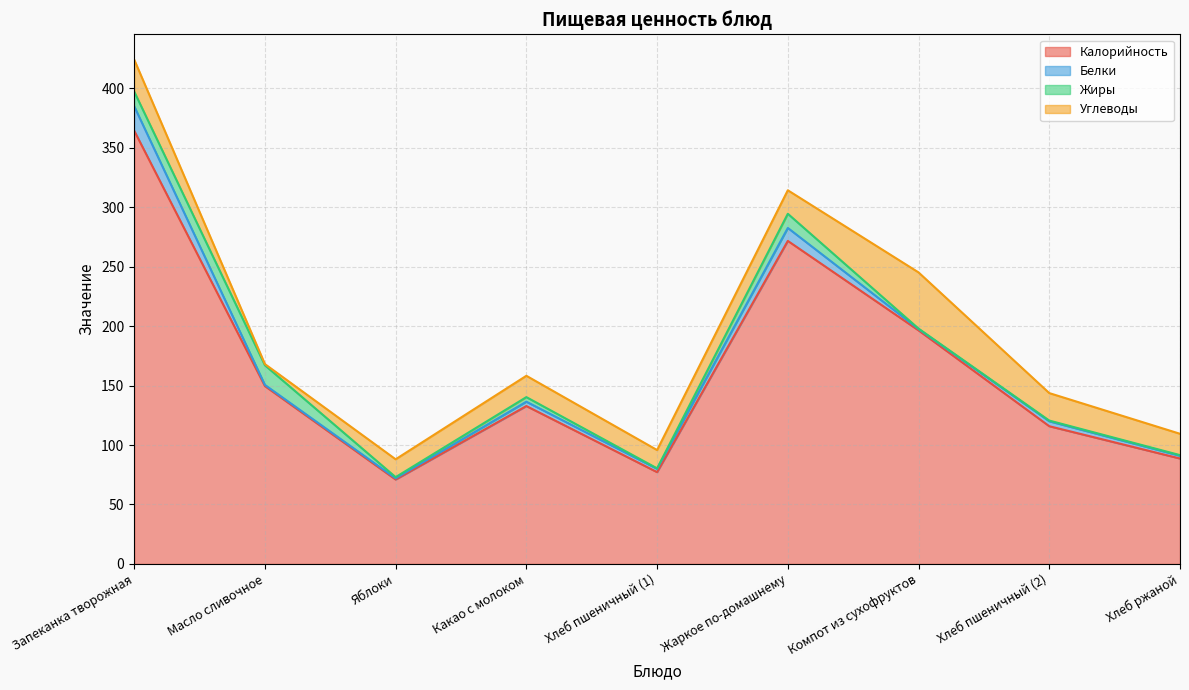

Reading right to left, list all the values displayed in this chart.

Калорийность: 88.7	115.8	196.4	271.6	77.2	132.8	71.0	149.5	364.2
Белки: 2.3	4.1	1.2	10.9	2.8	3.7	1.0	1.0	20.6
Жиры: 0.5	0.6	0.3	11.9	0.4	3.8	1.0	16.5	12.3
Углеводы: 17.9	23.1	47.3	19.8	15.4	17.9	15.0	1.0	26.9